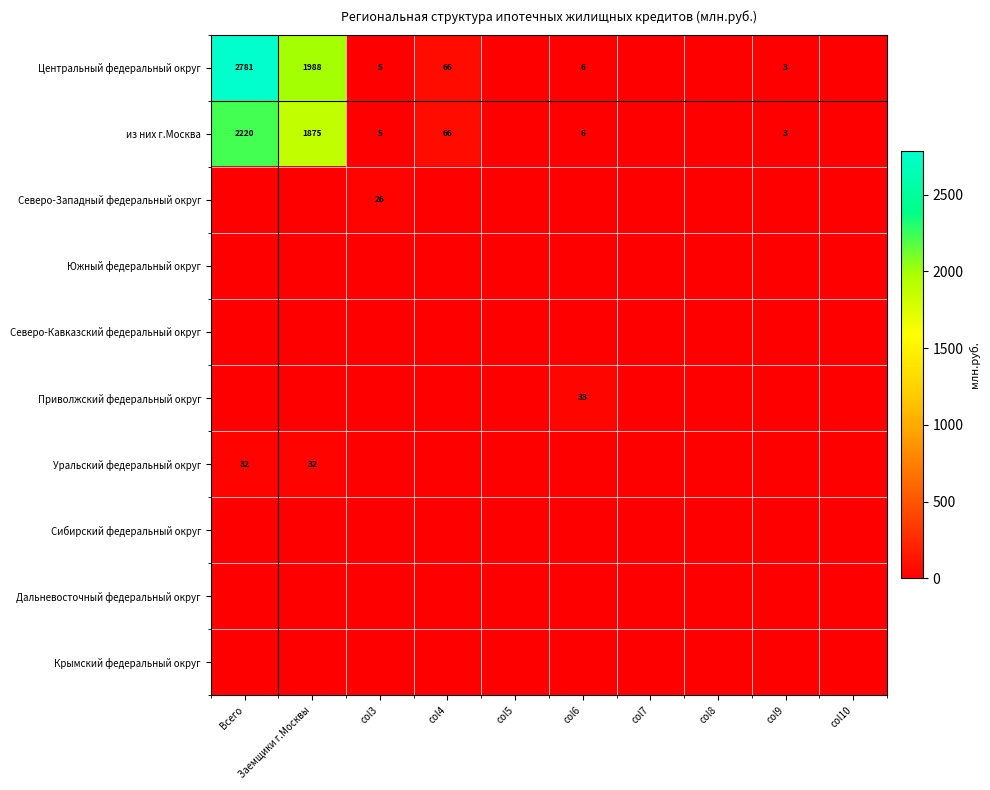

Is it true that из них г.Москва equals 66 at col4?

True